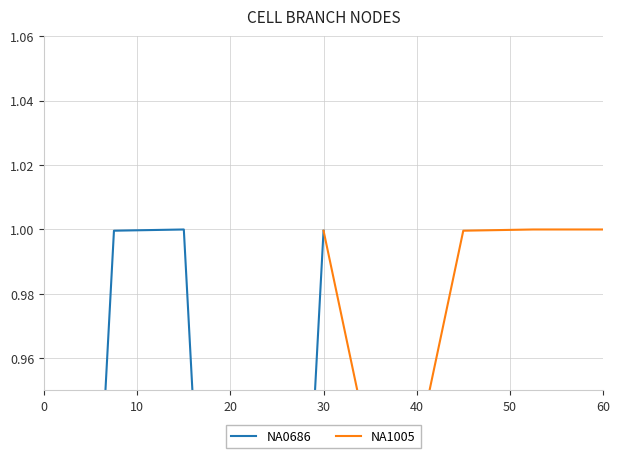

What is the difference between the maximum and minimum values in the NA1005 series?

0.1